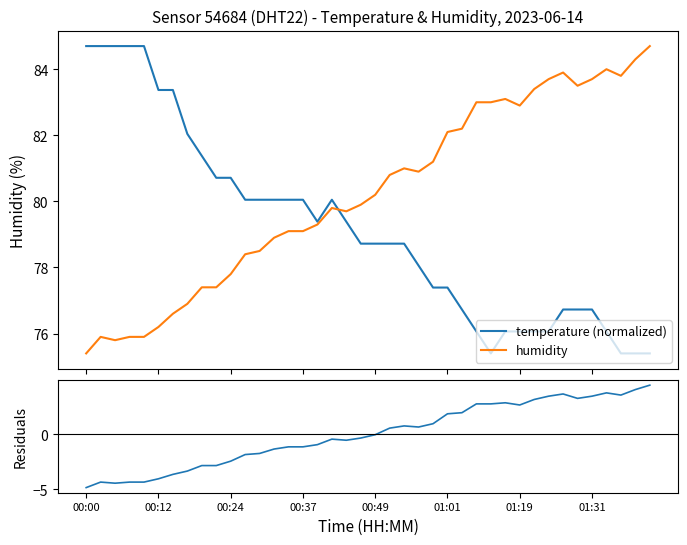

What is the maximum value for humidity?

84.7